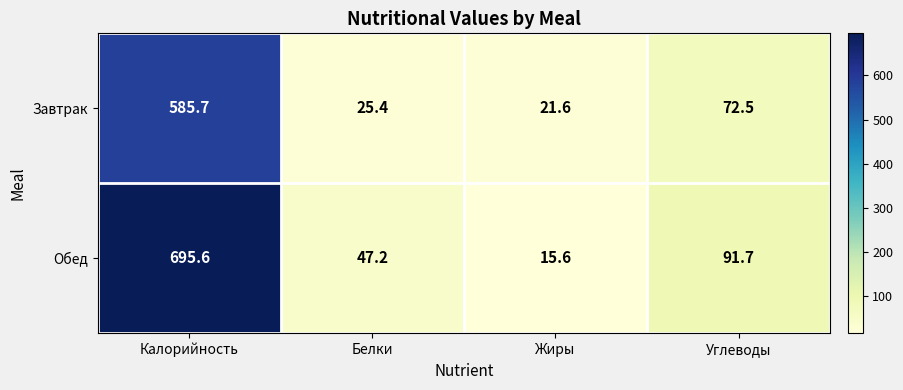

What is the smallest value displayed?

15.6